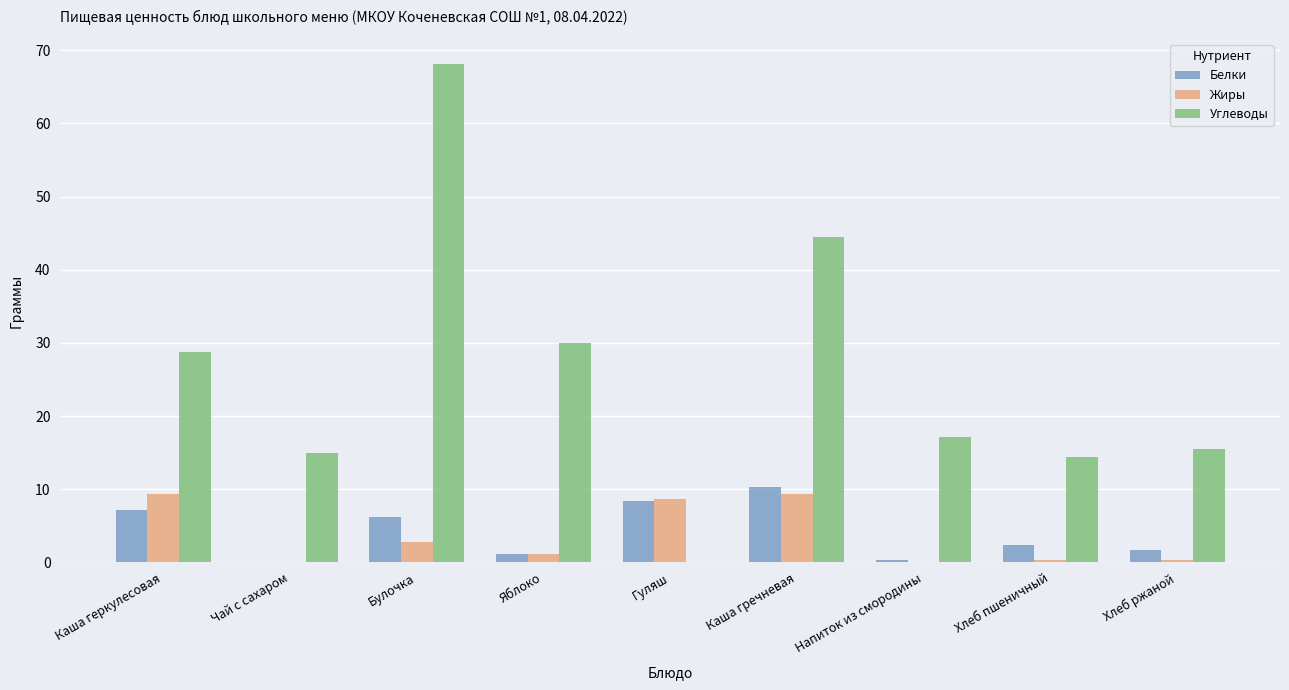

Is the value of Жиры at Хлеб пшеничный greater than the value of Белки at Хлеб ржаной?

No